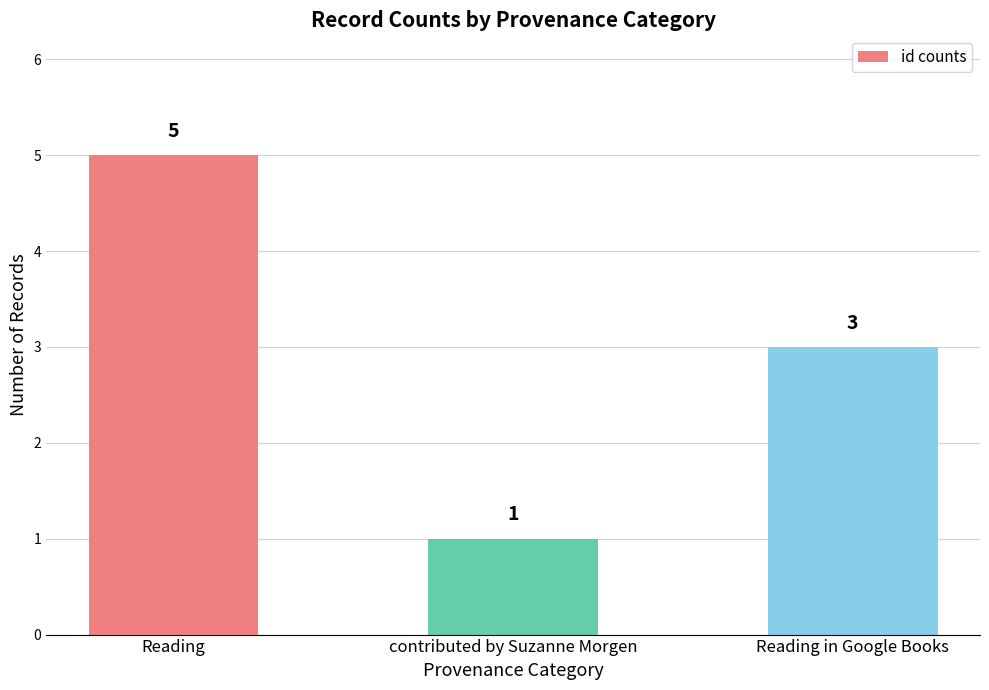

List the labels in order of value, largest first.

Reading, Reading in Google Books, contributed by Suzanne Morgen